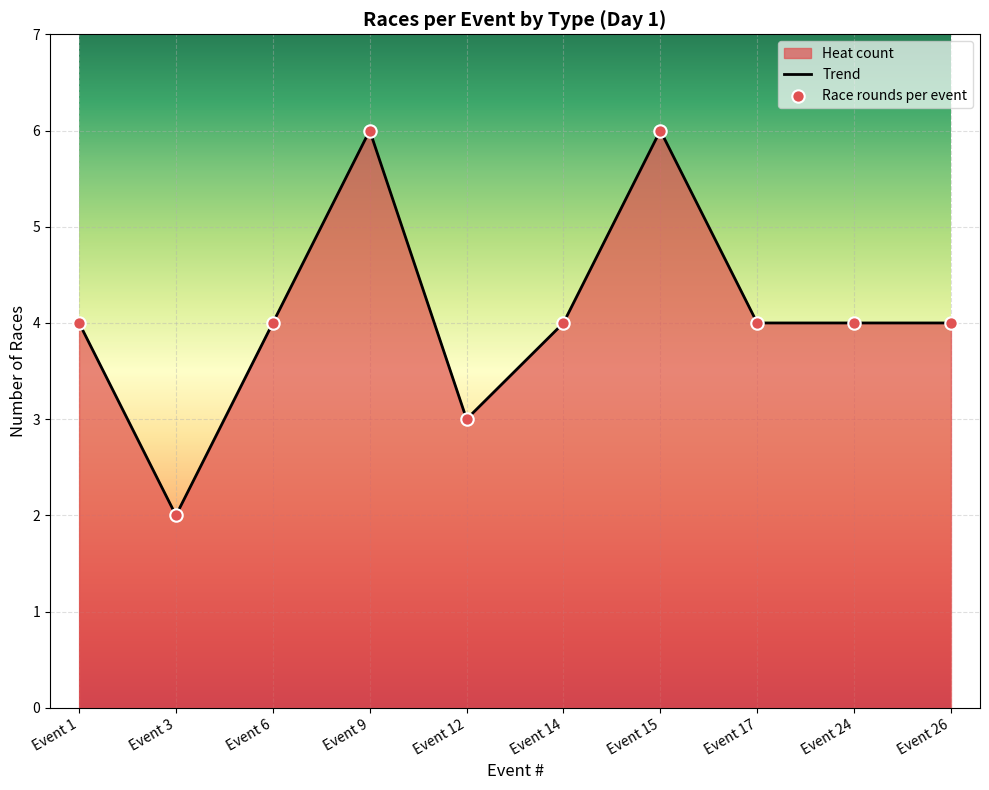

Is the value of Final at Event 12 greater than the value of Heat at Event 6?

No